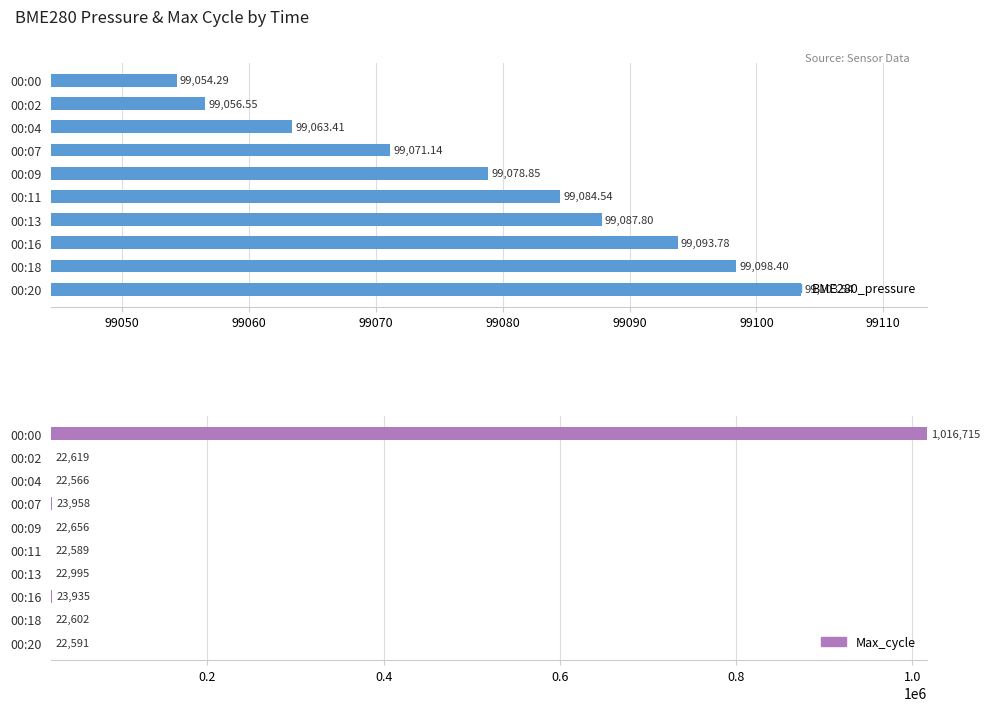

How many distinct data groups are displayed?

2